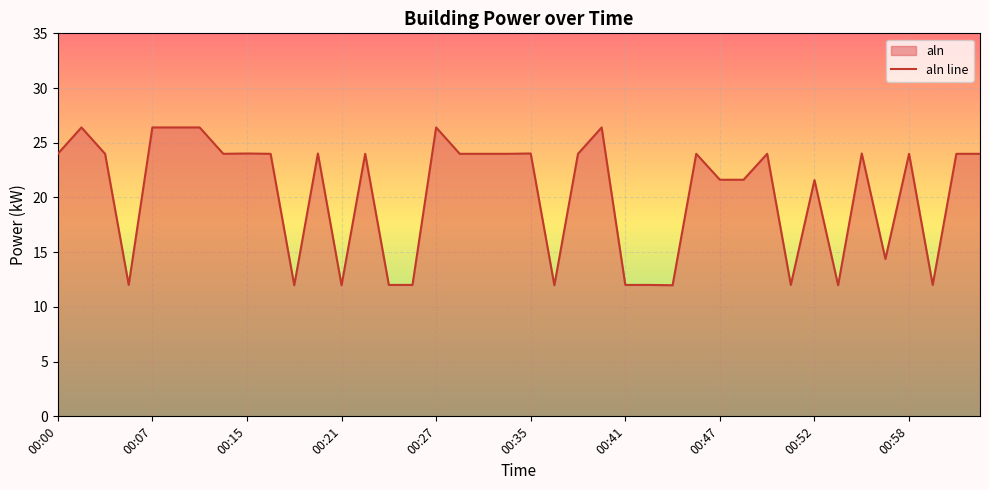

What is the minimum value shown in the chart?

12.0